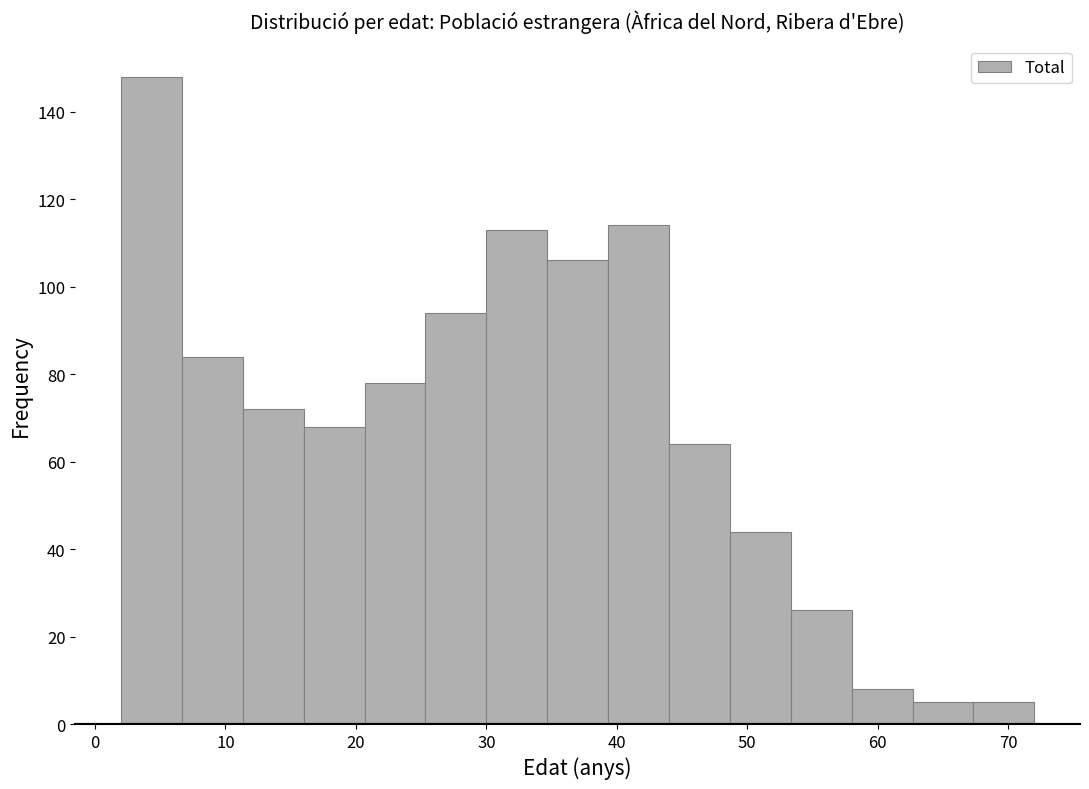

Which range on the x-axis has the tallest bar?

2 to 7